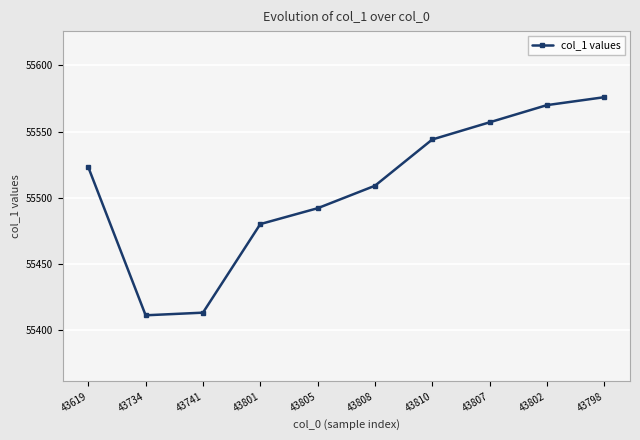

What is the average value?

55508